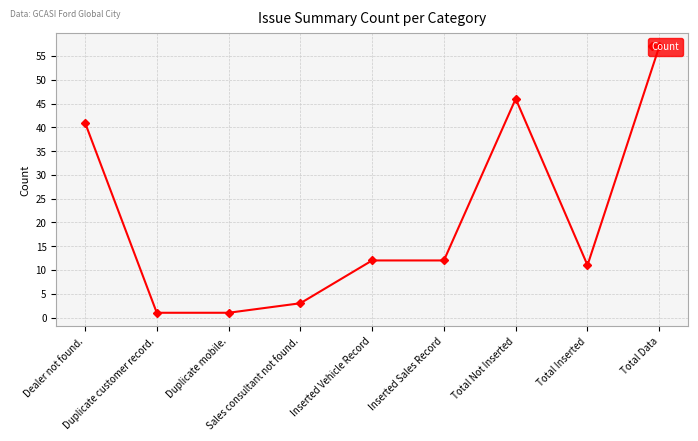

True or false: there are more than 0 points higher than both neighbors.

True